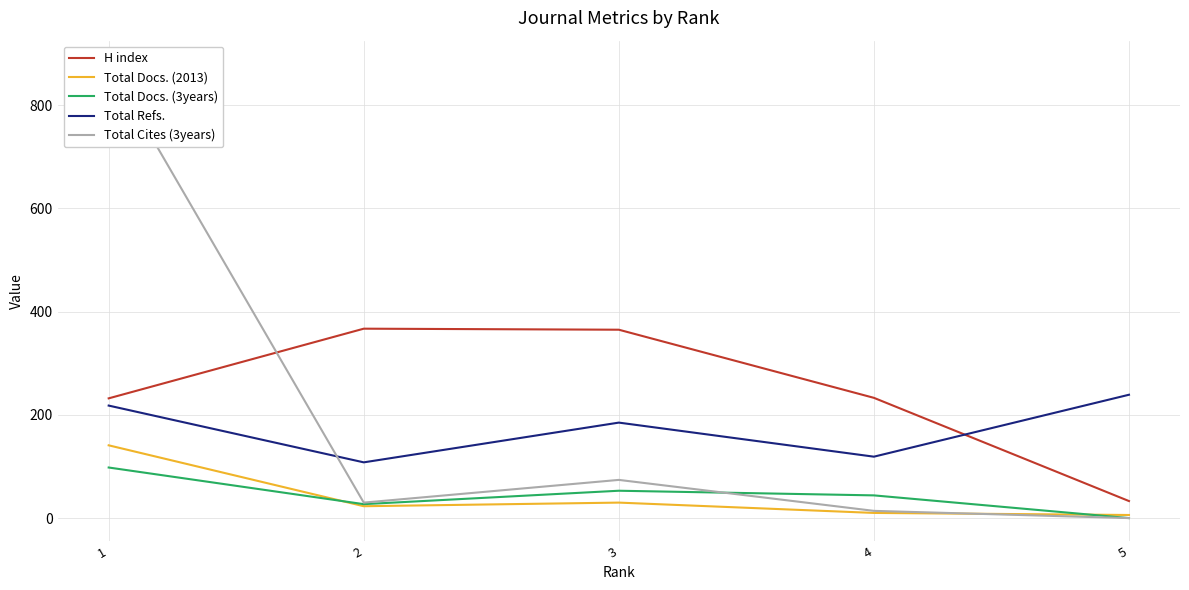

Where is the first local maximum for Total Cites (3years)?

3